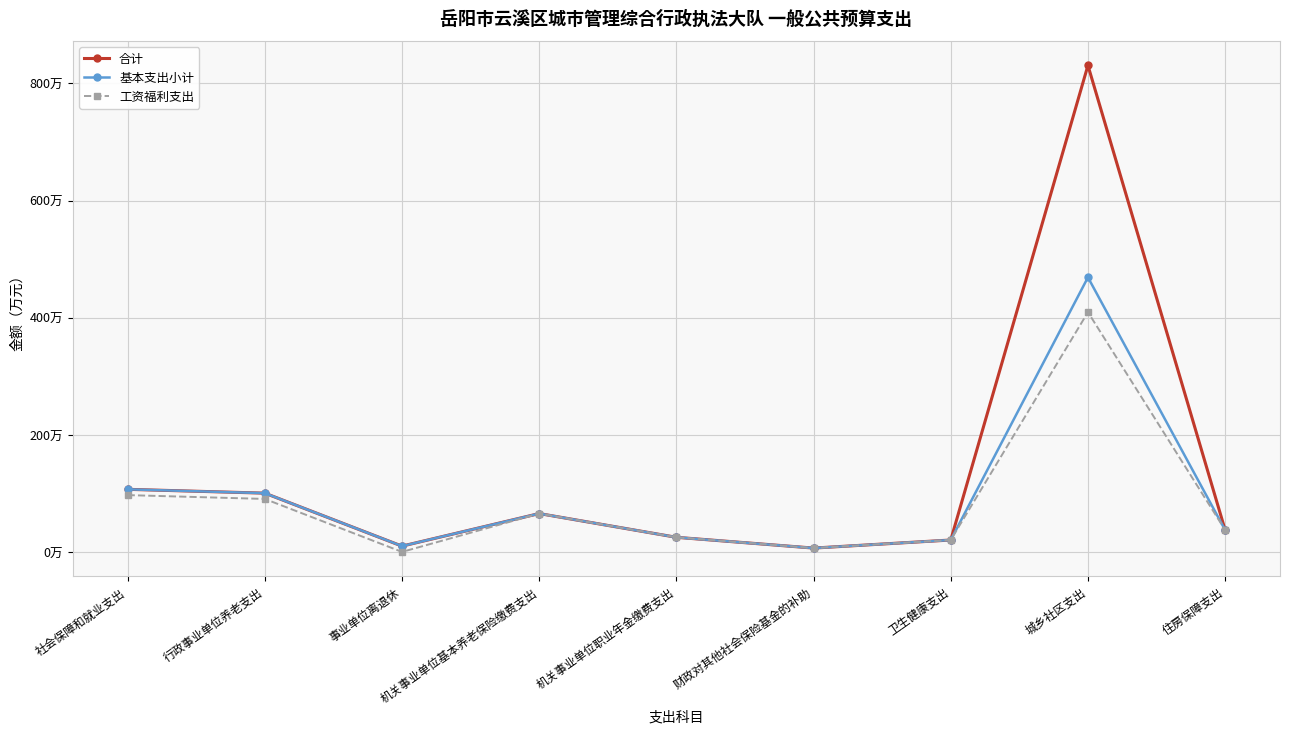

What are all the series names shown in the legend?

合计, 基本支出小计, 工资福利支出